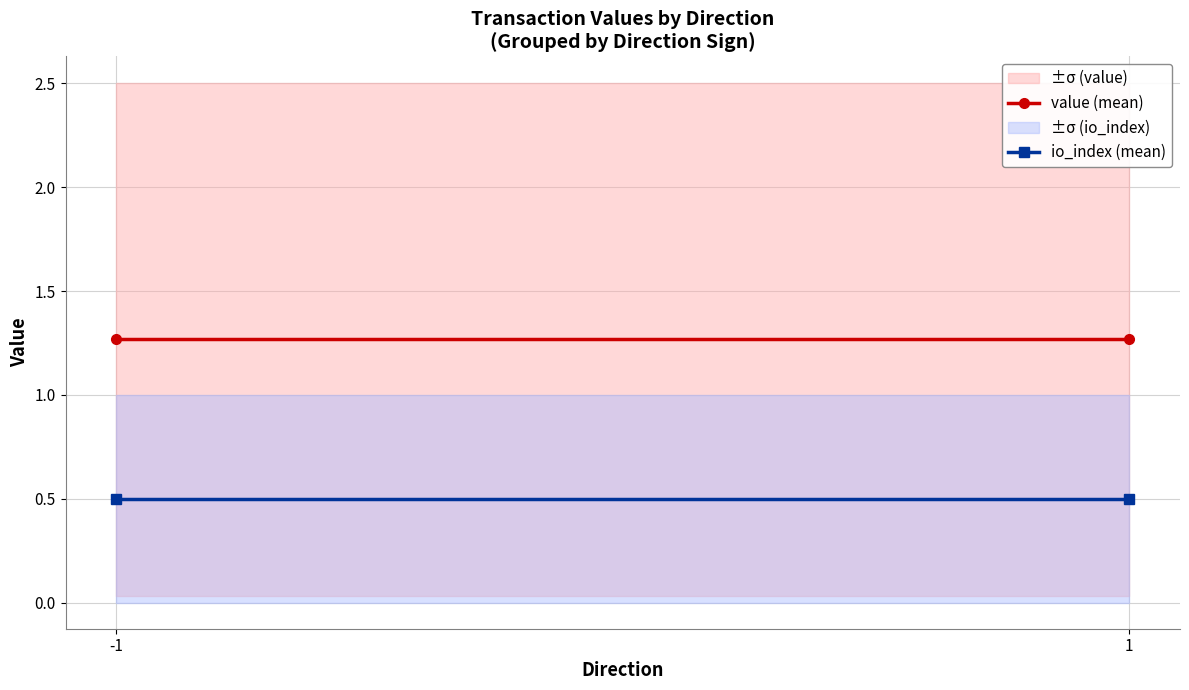

Between -1 and 1, which series saw the biggest shift?

value (mean)